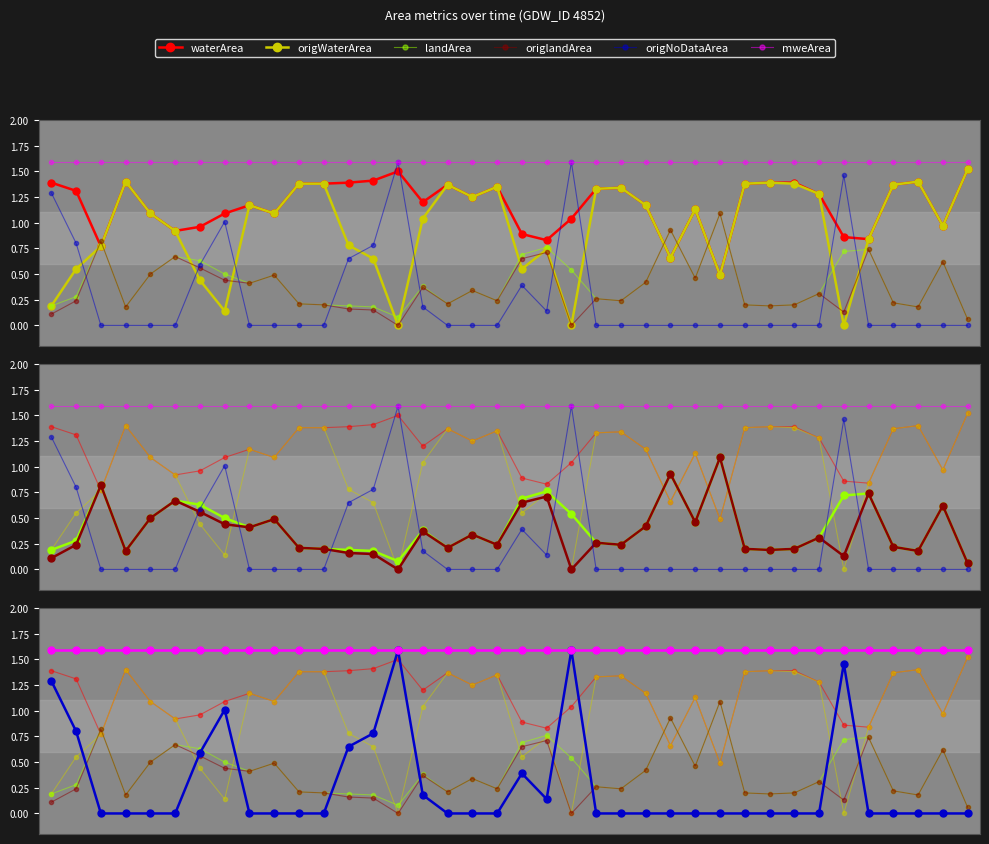

What is the value of the mweArea point at the 6th from the left?

1.6